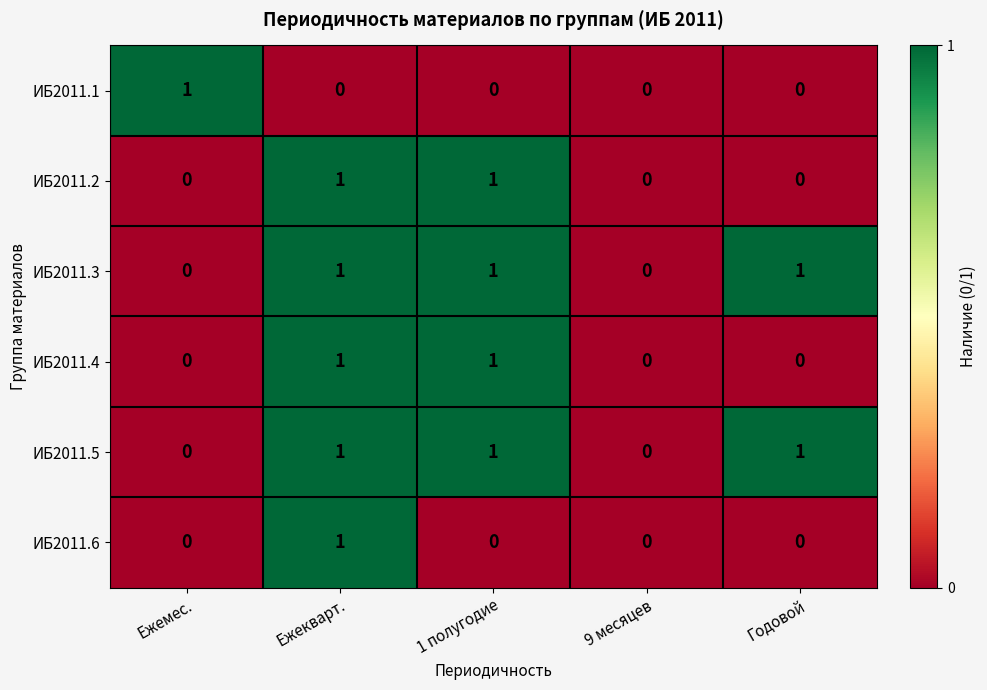

Reading left to right, transcribe all the data shown in this chart.

ИБ2011.1: Ежемес.=1	Ежекварт.=0	1 полугодие=0	9 месяцев=0	Годовой=0
ИБ2011.2: Ежемес.=0	Ежекварт.=1	1 полугодие=1	9 месяцев=0	Годовой=0
ИБ2011.3: Ежемес.=0	Ежекварт.=1	1 полугодие=1	9 месяцев=0	Годовой=1
ИБ2011.4: Ежемес.=0	Ежекварт.=1	1 полугодие=1	9 месяцев=0	Годовой=0
ИБ2011.5: Ежемес.=0	Ежекварт.=1	1 полугодие=1	9 месяцев=0	Годовой=1
ИБ2011.6: Ежемес.=0	Ежекварт.=1	1 полугодие=0	9 месяцев=0	Годовой=0